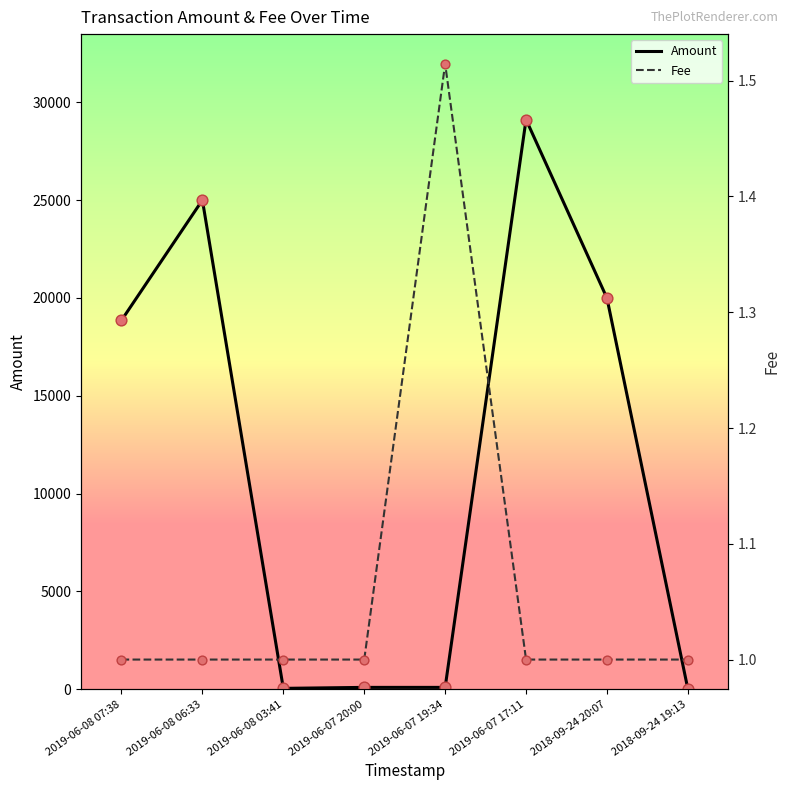

Which series reaches the maximum Y coordinate?

Amount